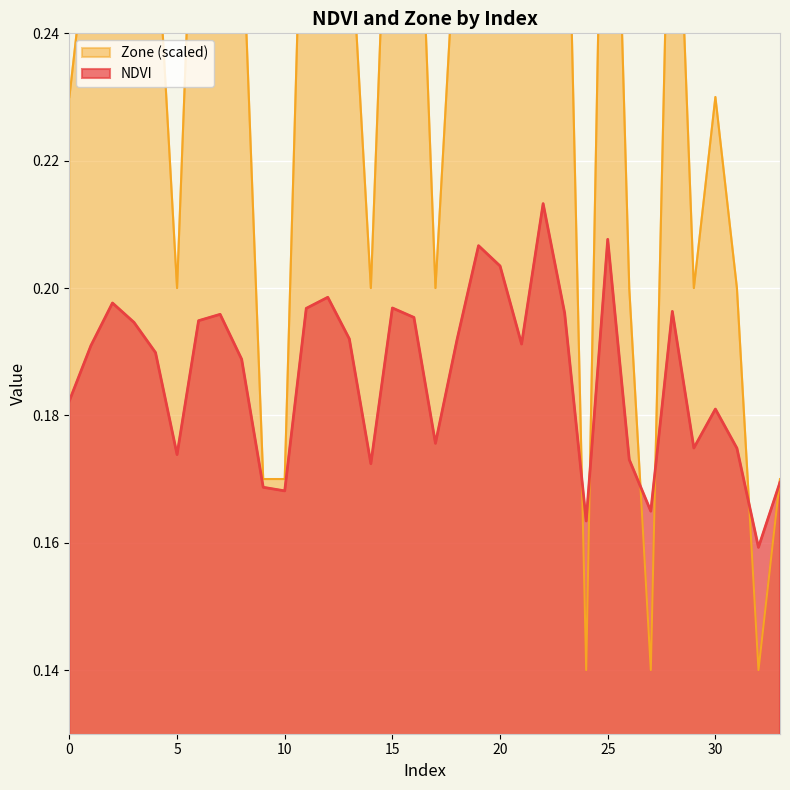

How many data points does each series have?

34